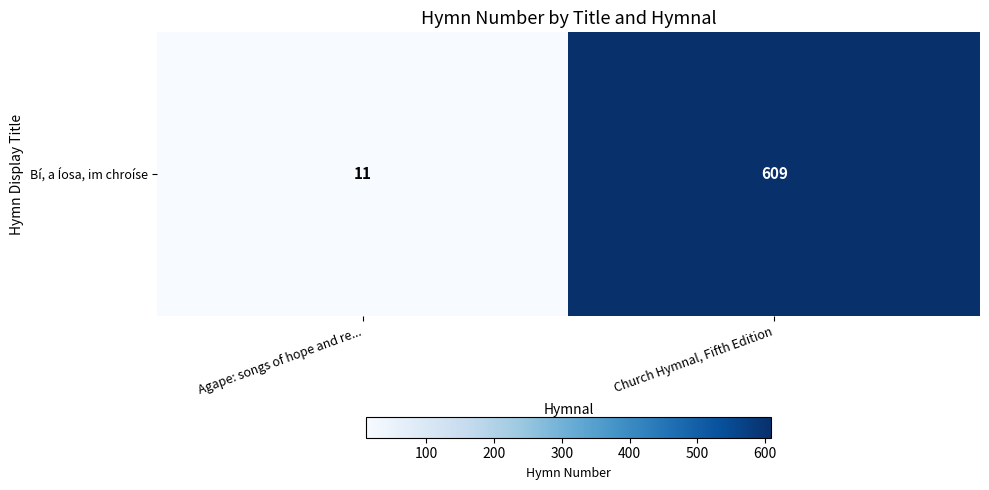

Rank the categories by value from highest to lowest.

Church Hymnal, Fifth Edition, Agape: songs of hope and re...